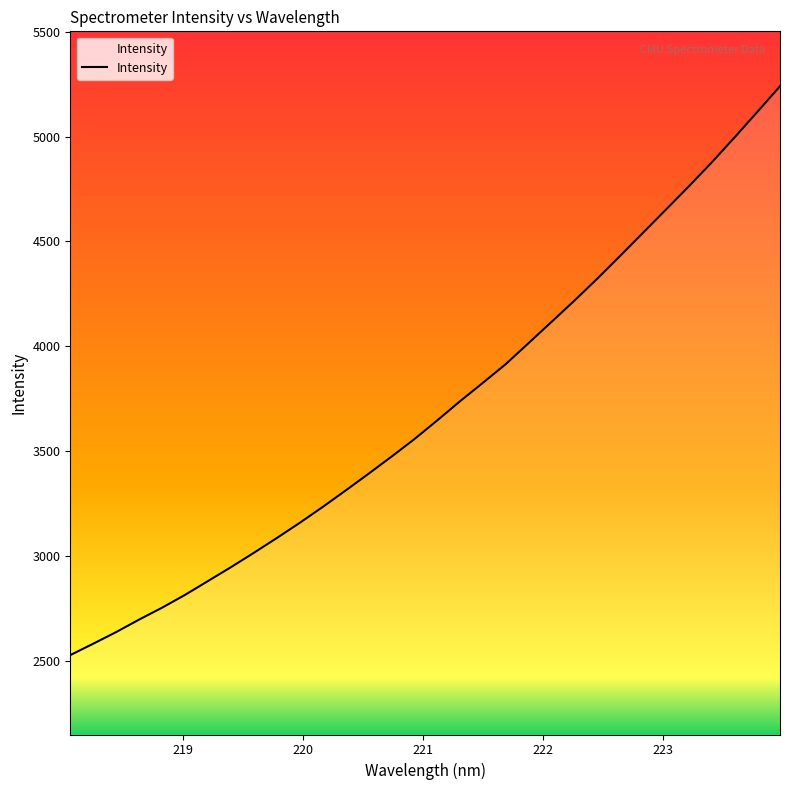

What is the greatest value displayed?

5240.8